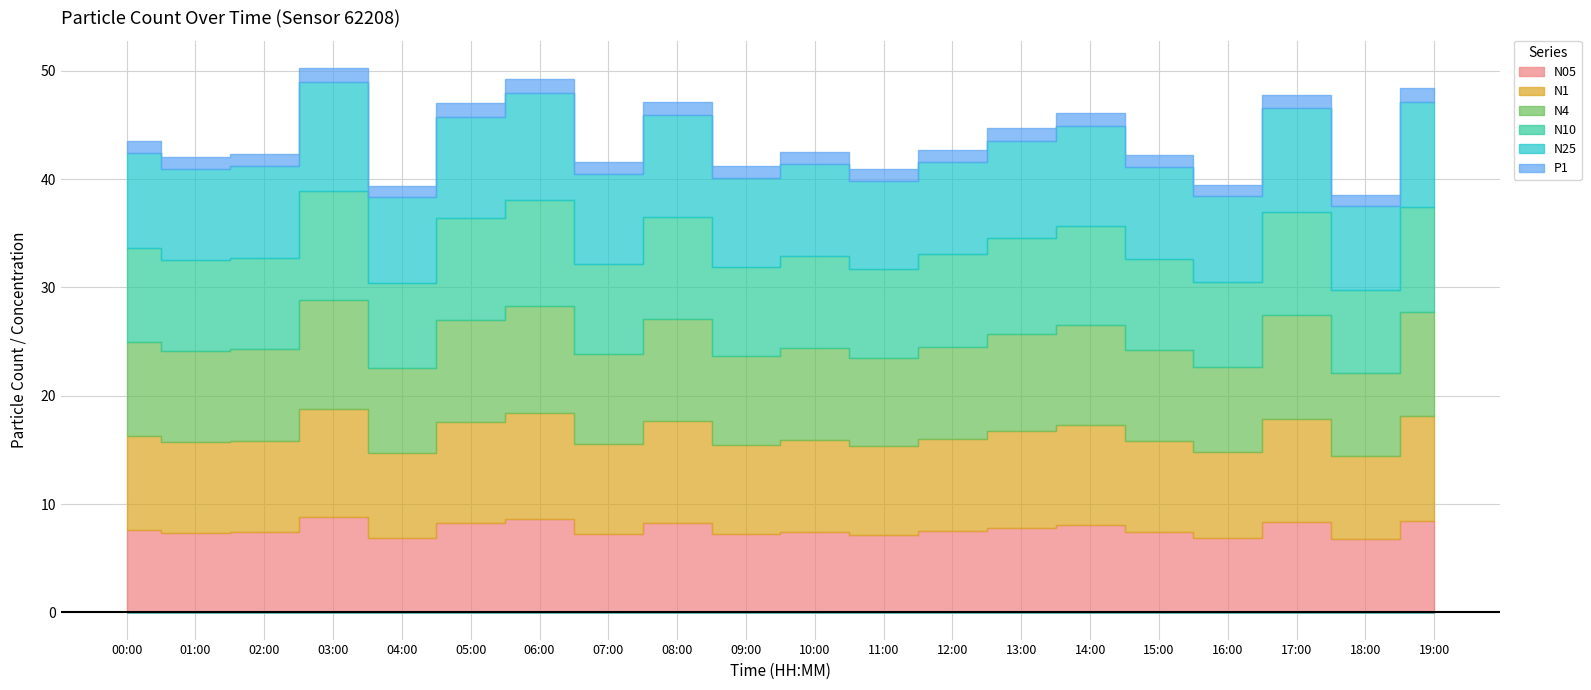

Where does the N4 series first go above 8?

00:00